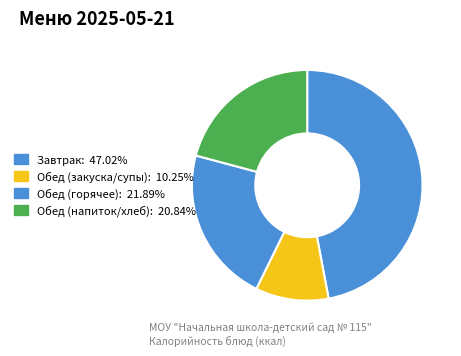

How many slices are in this pie chart?

4